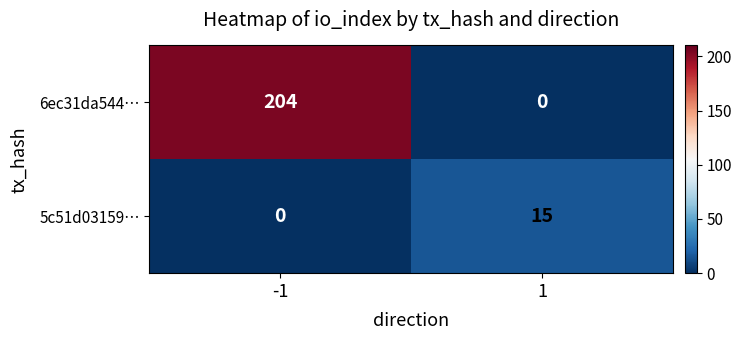

What is the sum of all 6ec31da544… values?

204